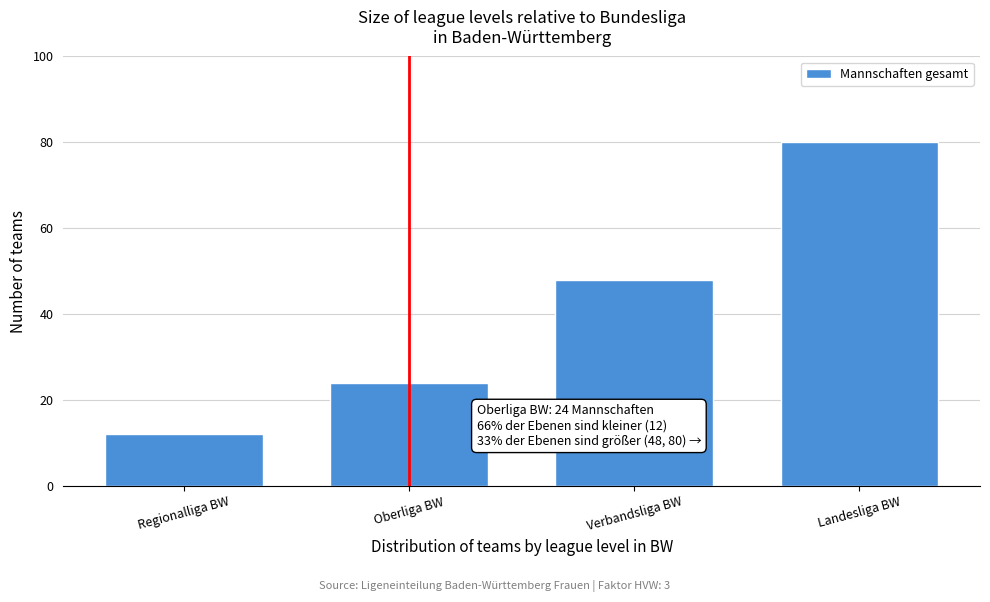

Reading right to left, what are all the values shown in this chart?

Landesliga BW=80	Verbandsliga BW=48	Oberliga BW=24	Regionalliga BW=12